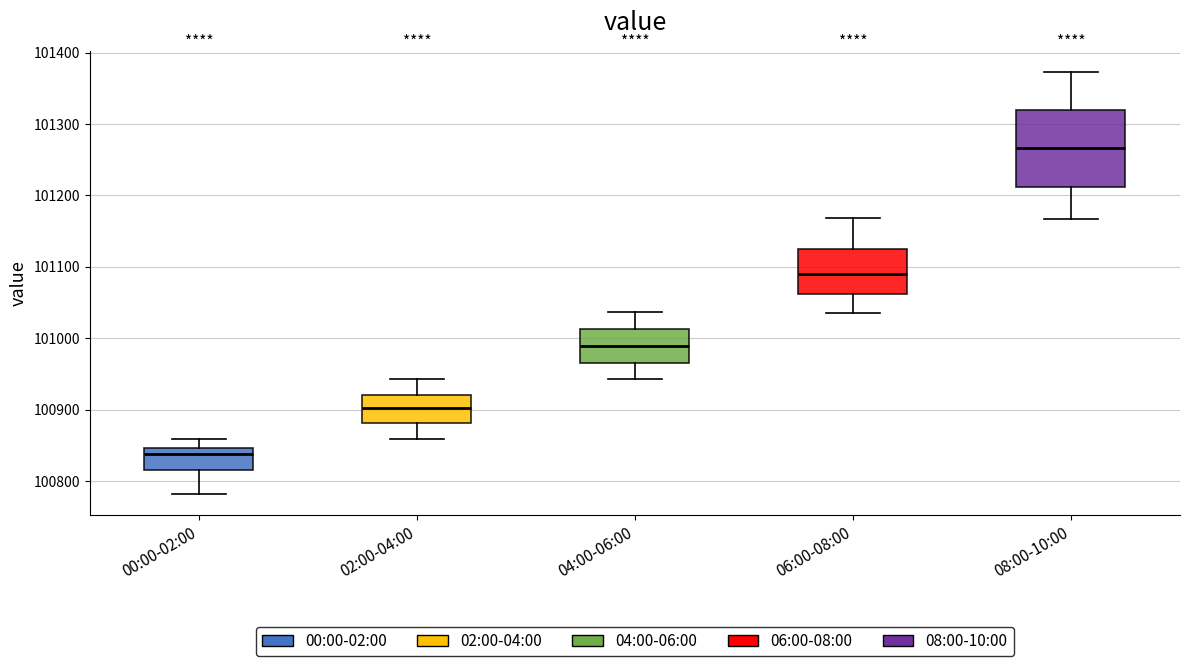

Comparing the boxes themselves (not the whiskers), which one is the tallest?

08:00-10:00